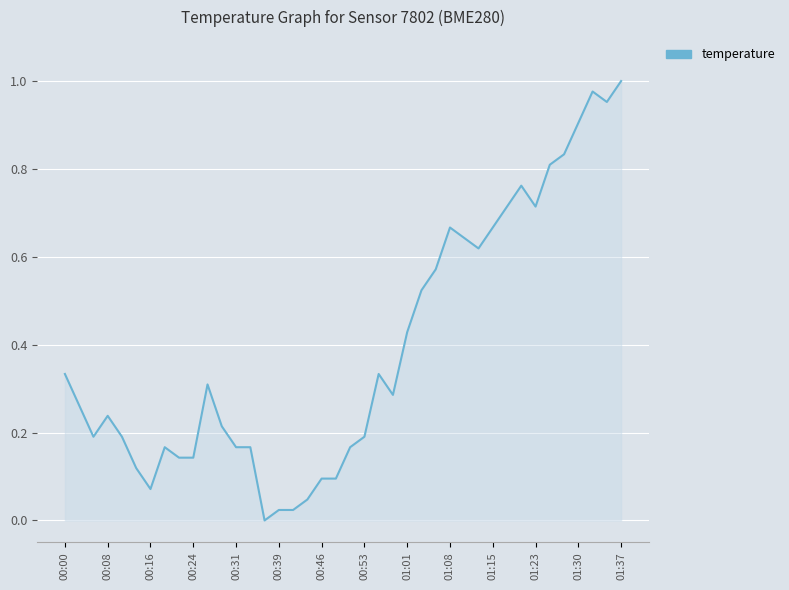

How many interior local peaks (higher than both neighbors) does the data have?

7